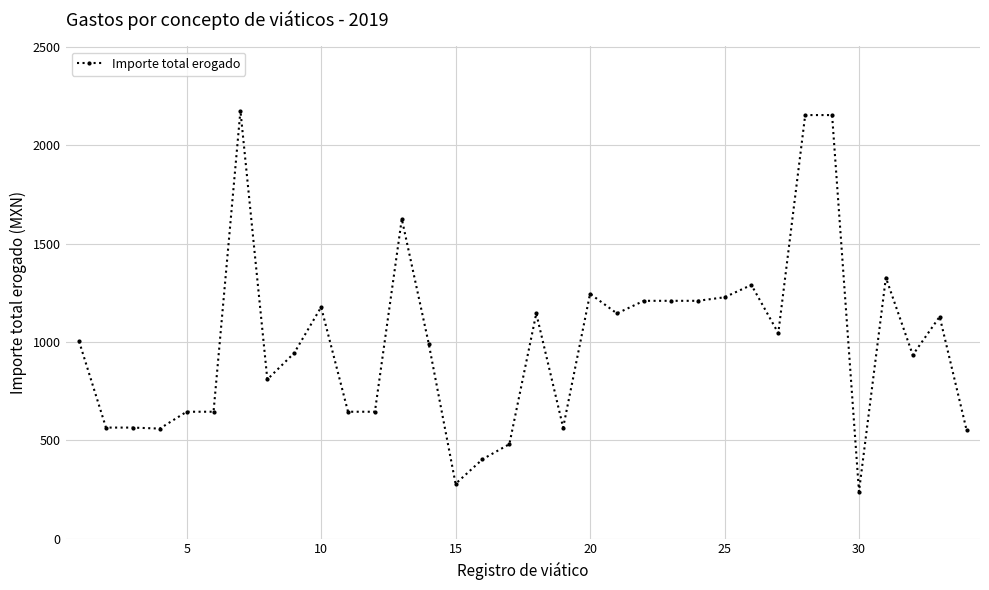

What is the value of the 7th point from the left?

2176.2